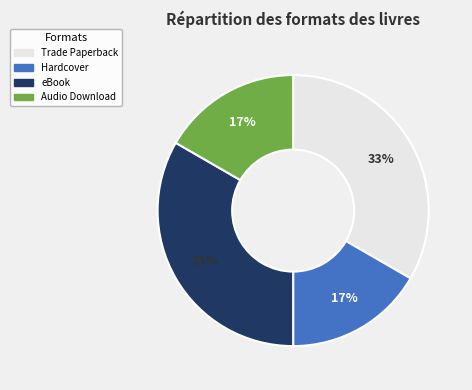

To the nearest percent, what is the average slice percentage?

25%